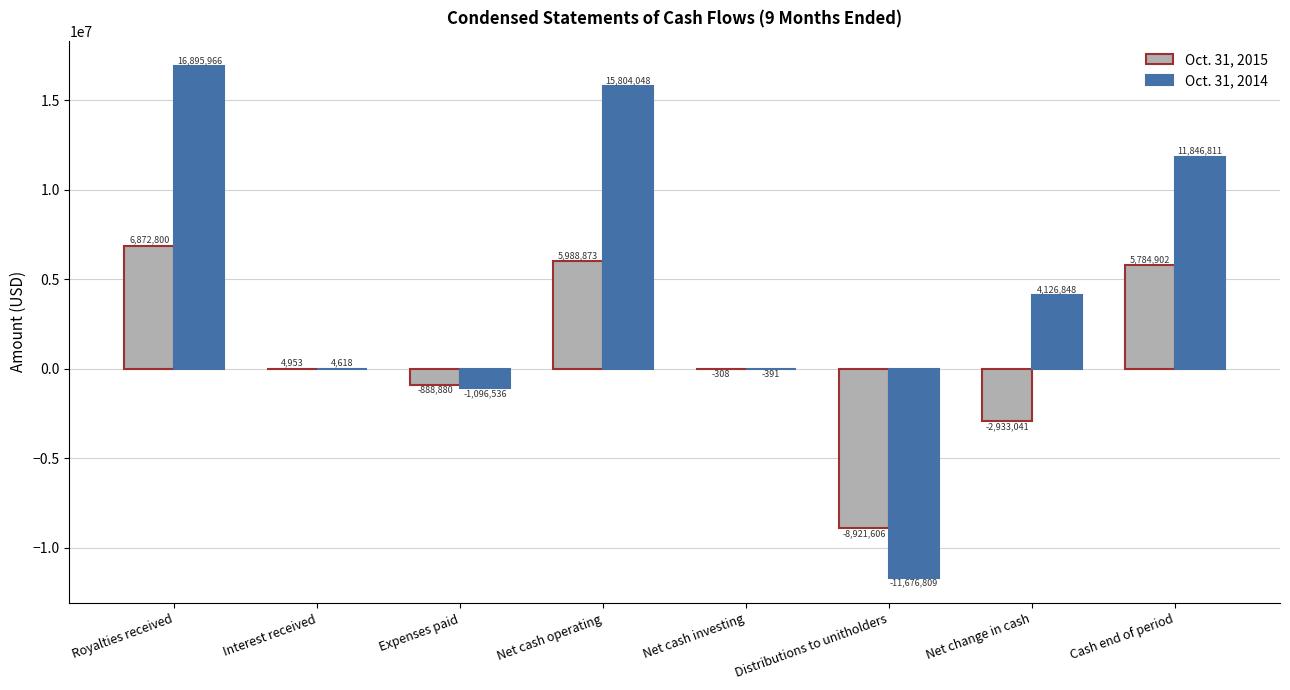

Count the number of data series in this chart.

2